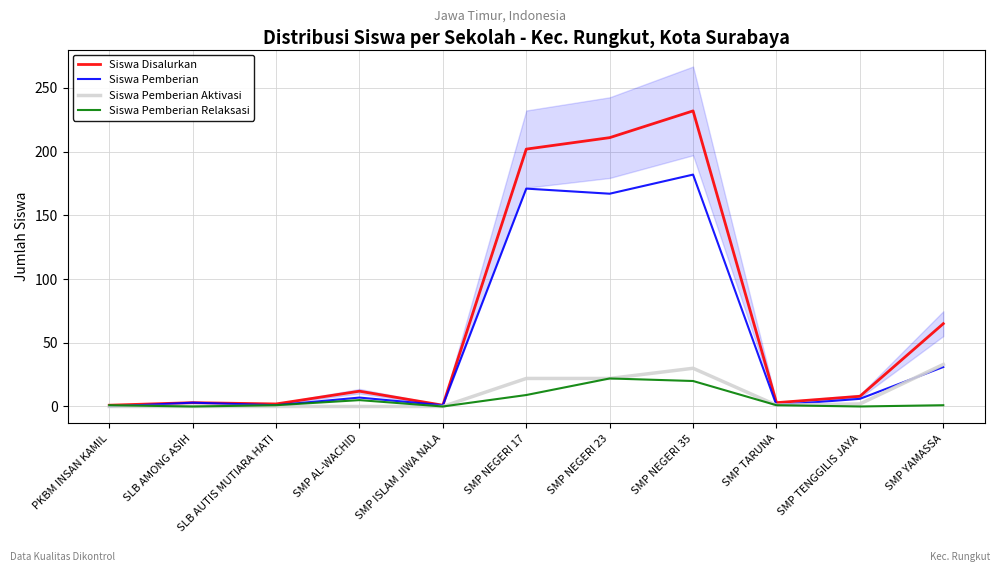

What position from the right is SMP NEGERI 35?

4